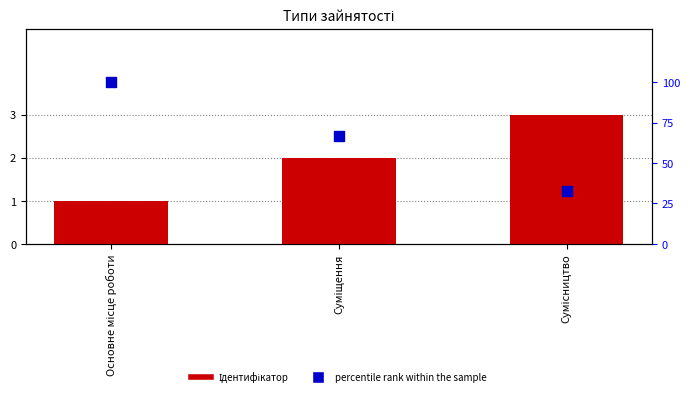

Is the value of Ідентифікатор at Суміщення greater than the value of percentile rank within the sample at Основне місце роботи?

No